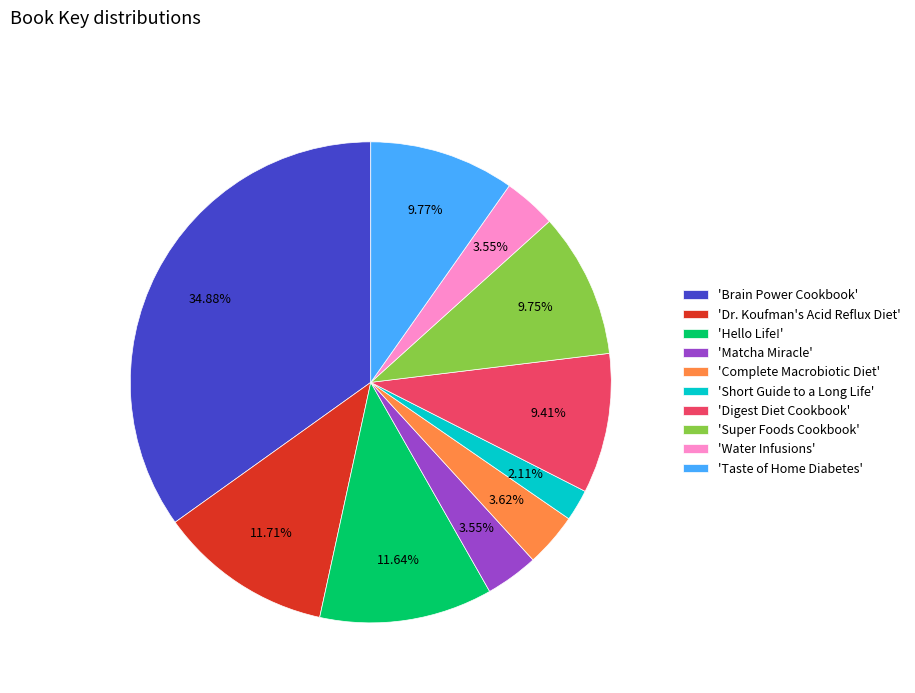

Is the sum of 'Hello Life!' and 'Short Guide to a Long Life' greater than half?

No